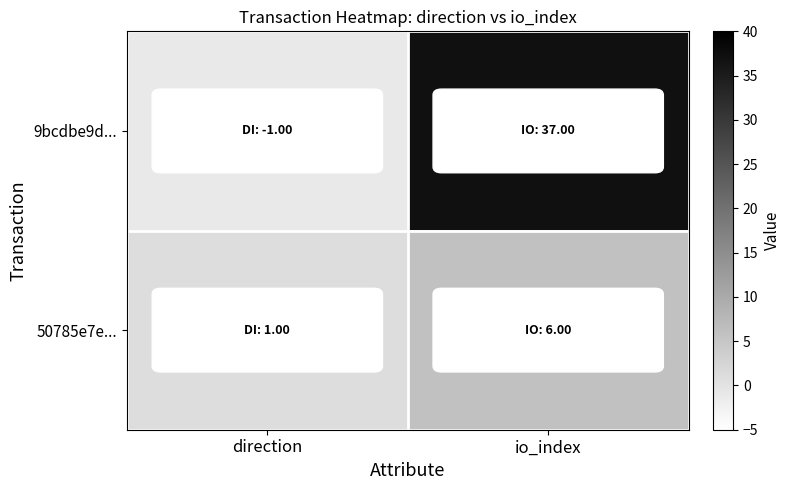

What is the total value across all series at io_index?

43